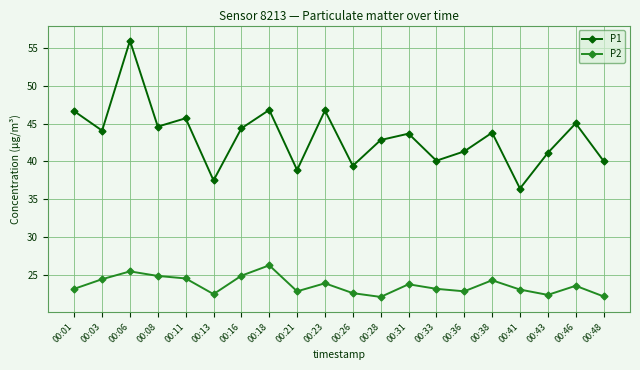

What is the value of the P2 point at the 9th from the left?

22.9